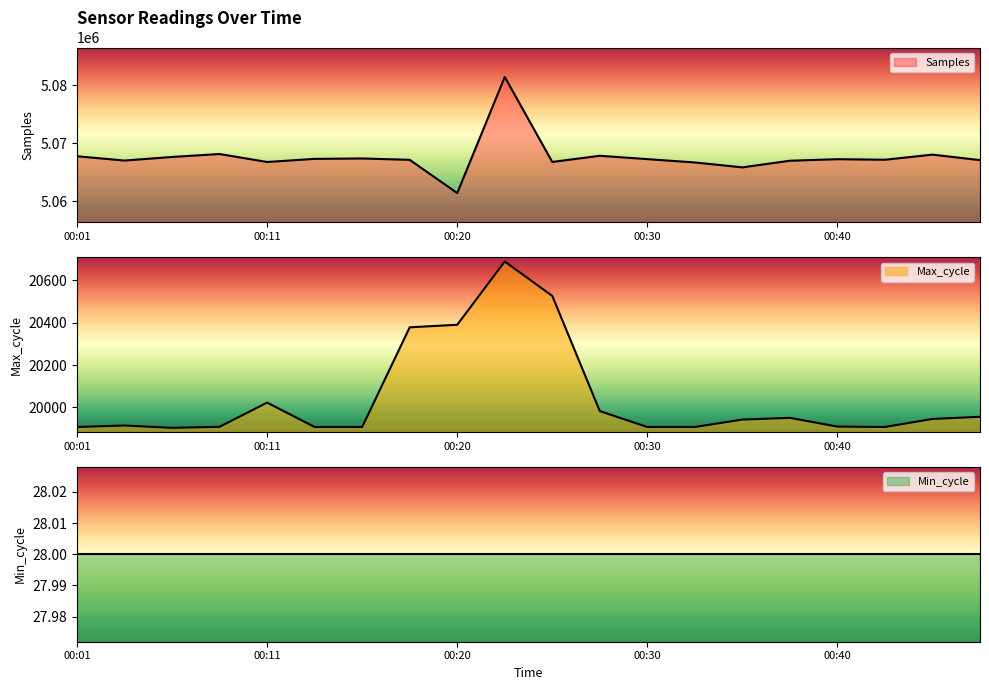

In Samples, how many points are higher than both neighbors (excluding endpoints)?

6